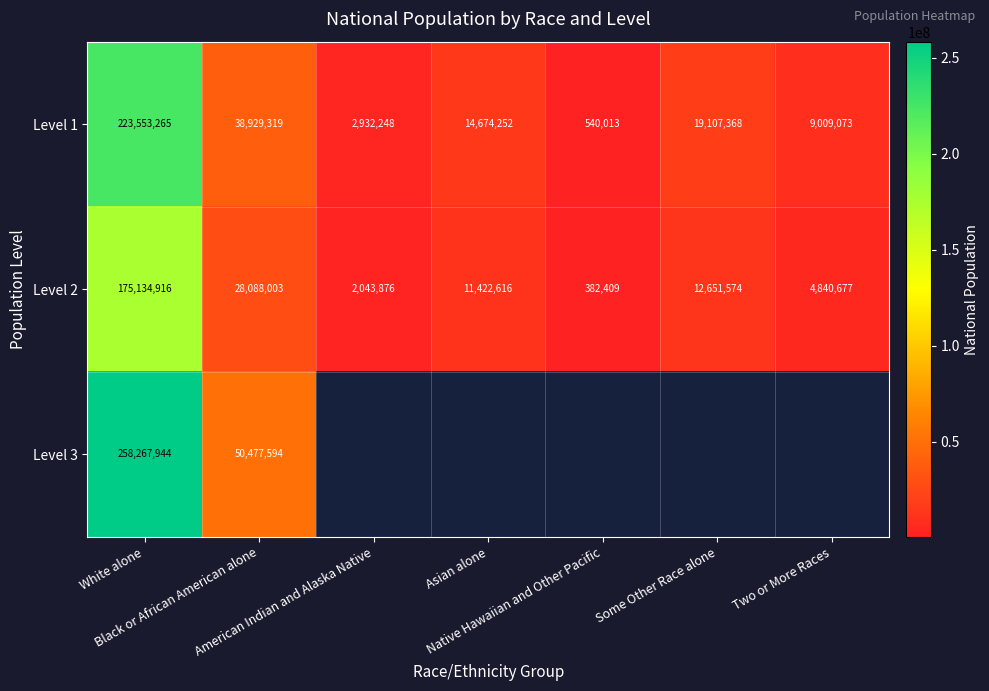

What is the difference between the second highest and minimum values in the Level 2 series?

27705594